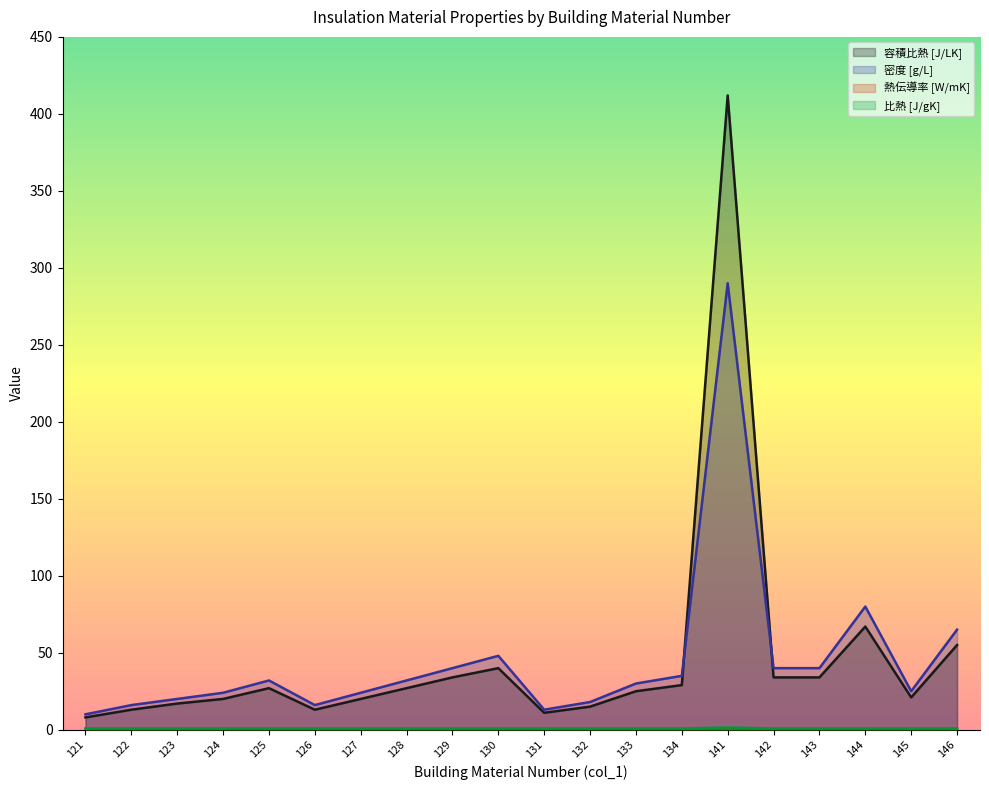

What is the greatest value displayed?

412.0